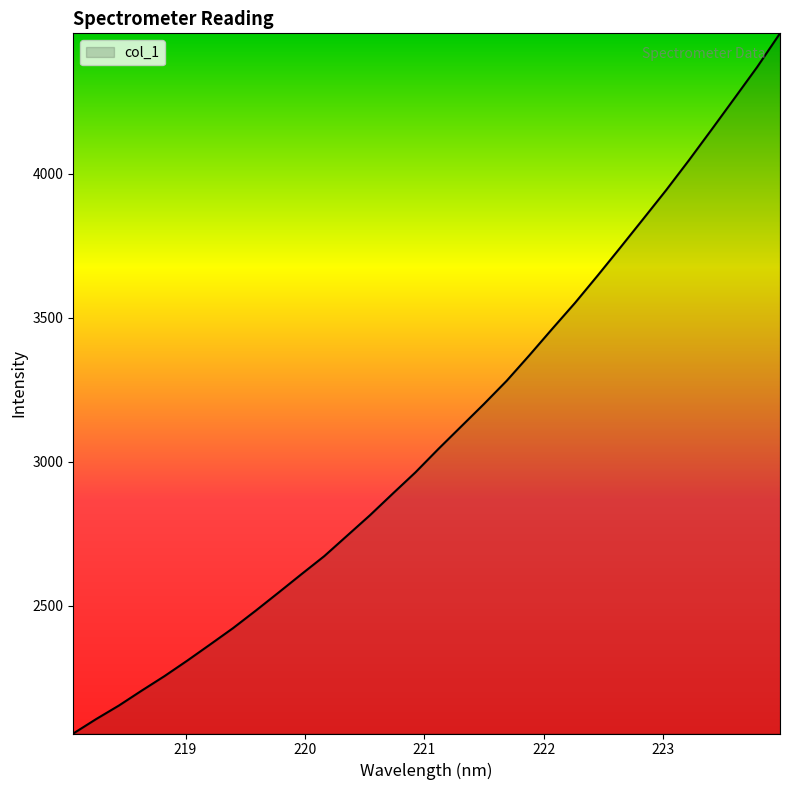

What is the greatest value displayed?

4487.7